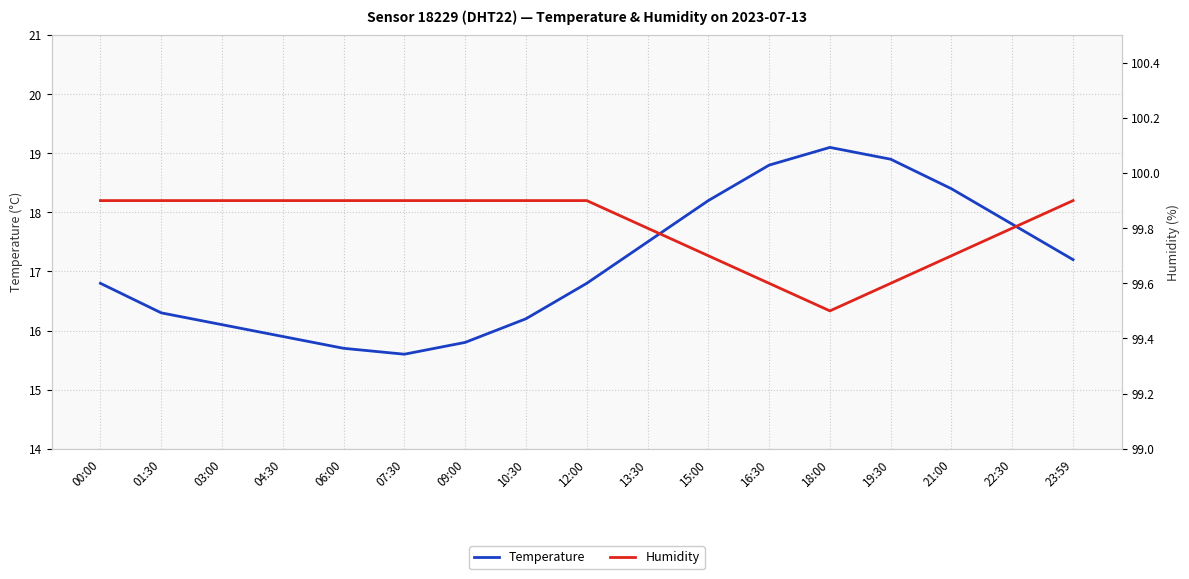

Is it true that Humidity equals 99.9 at 10:30?

True